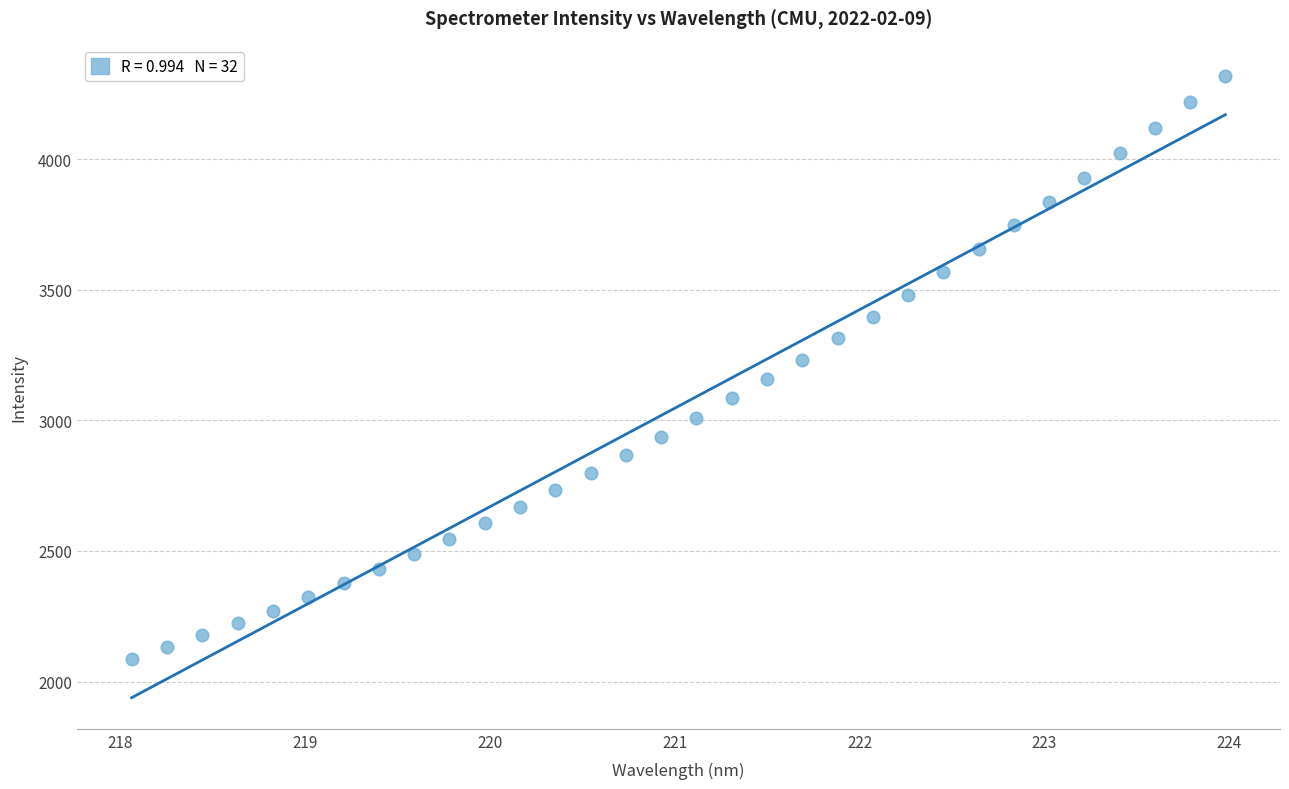

What is the range of X values (max minus min)?

5.9